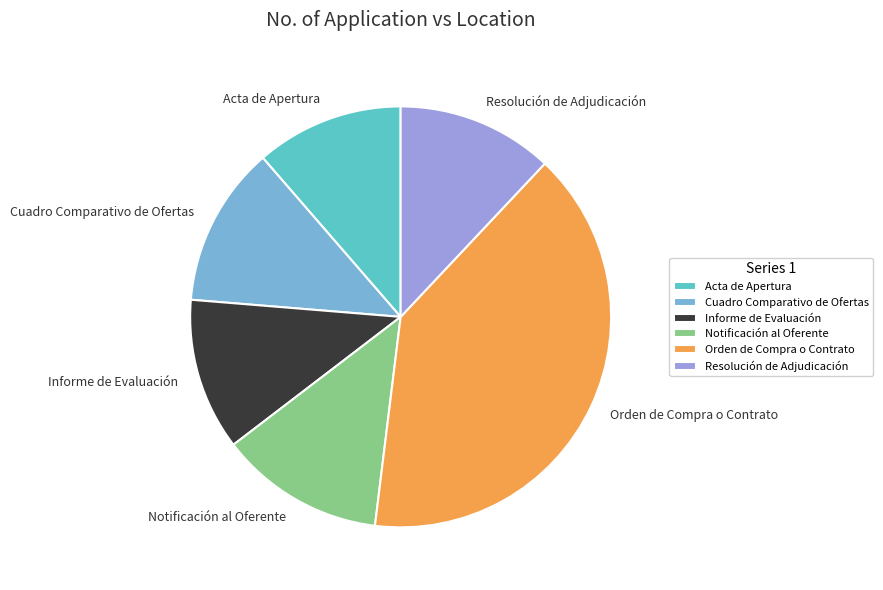

What is the largest slice in the pie chart?

Orden de Compra o Contrato